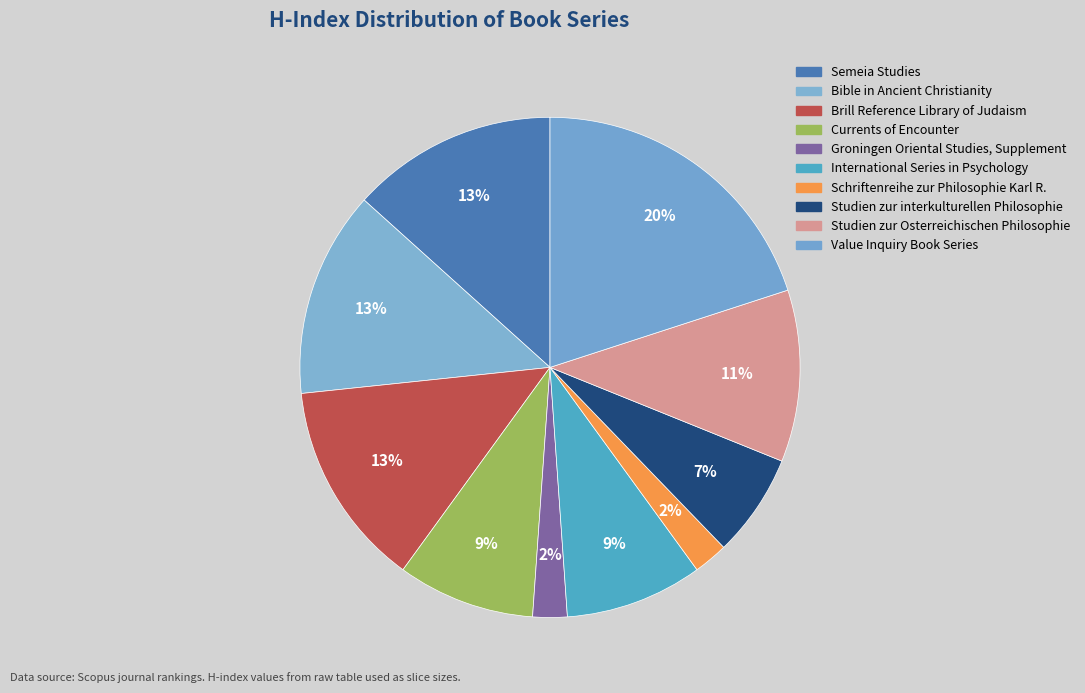

How many slices are in this pie chart?

10